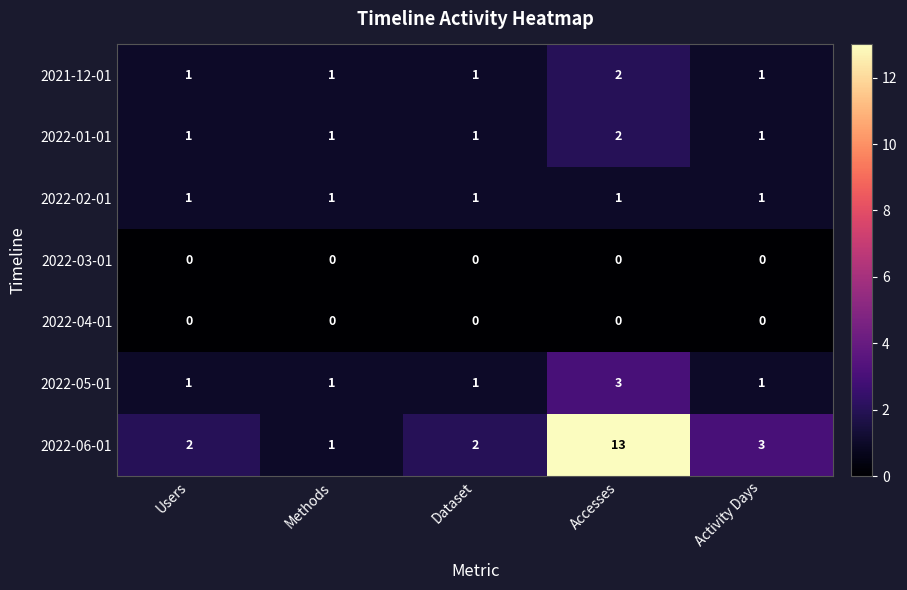

What is the maximum value shown in the chart?

13